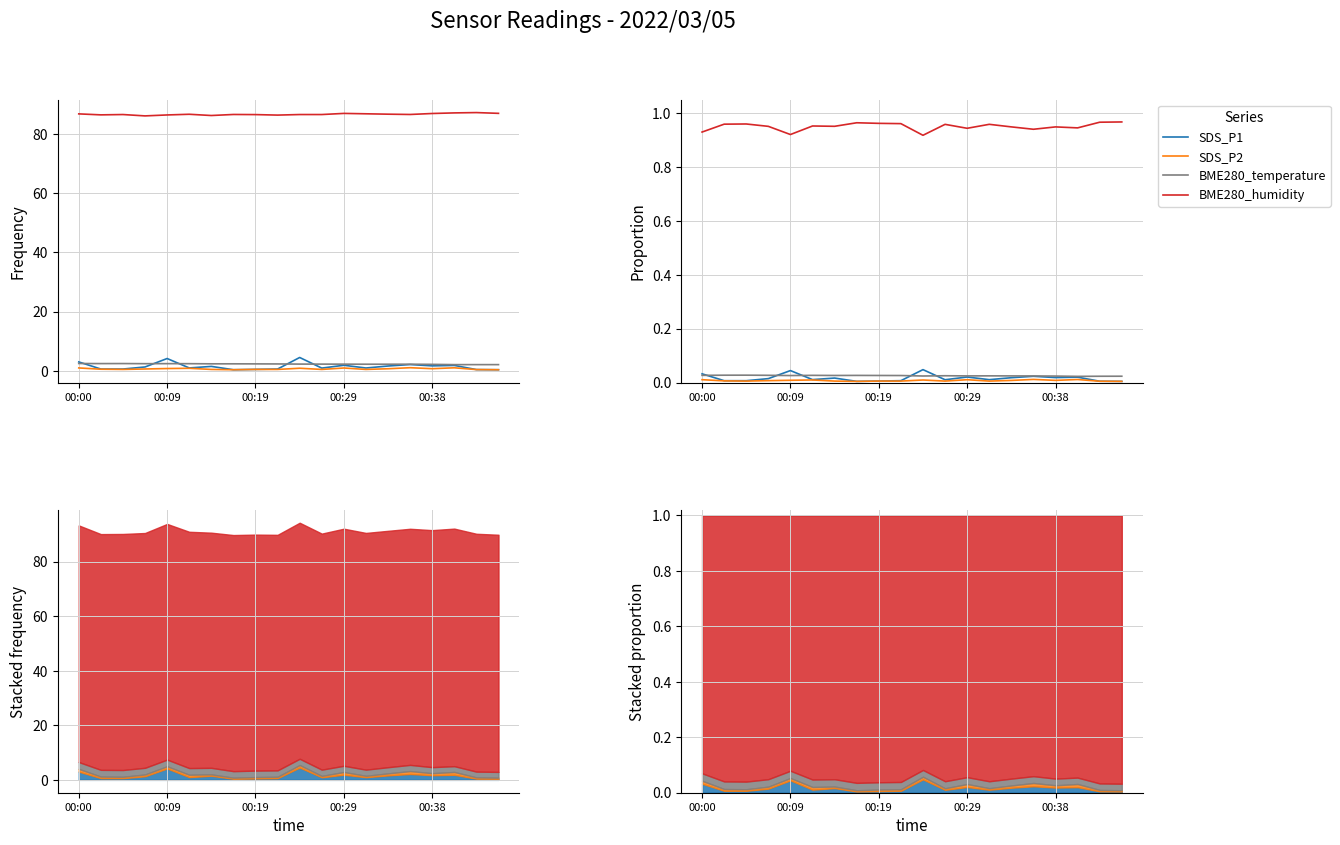

True or false: BME280_humidity and SDS_P1 intersect in this chart.

False